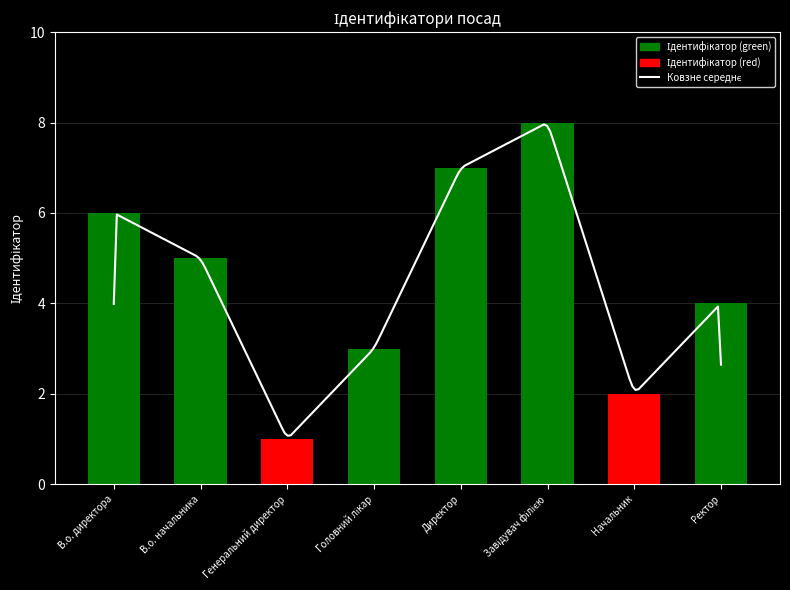

Reading left to right, what are all the values shown in this chart?

В.о. директора=6	В.о. начальника=5	Генеральний директор=1	Головний лікар=3	Директор=7	Завідувач філією=8	Начальник=2	Ректор=4